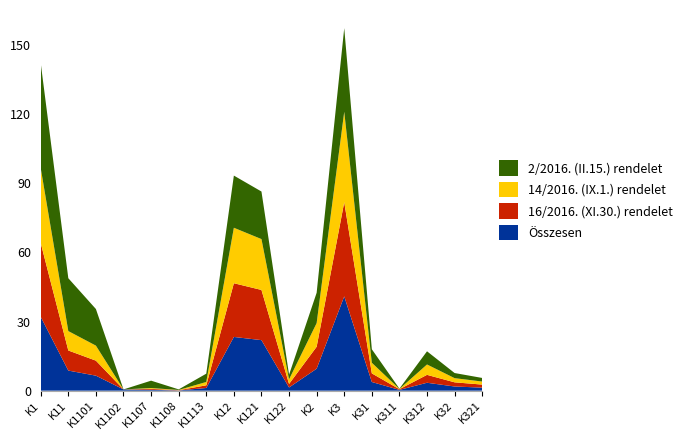

Reading left to right, what are all the values shown in this chart?

Összesen: 3203347	871932	651500	54530	39360	10250	116292	2331415	2192997	138418	953160	4090730	376607	33300	343307	181071	132001
16/2016. (XI.30.) rendelet: 3203347	871932	651500	0	39360	10250	116292	2331415	2178080	153335	953160	4087430	373307	30000	343307	181071	132001
14/2016. (IX.1.) rendelet: 3249407	842157	651491	0	35424	10250	144992	2407250	2207250	200000	1024996	3924110	461000	11000	450000	181072	132001
2/2016. (II.15.) rendelet: 4558000	2294000	1589000	0	320000	25000	360000	2264000	2064000	200000	1317000	3631000	586000	14000	572000	222000	156000